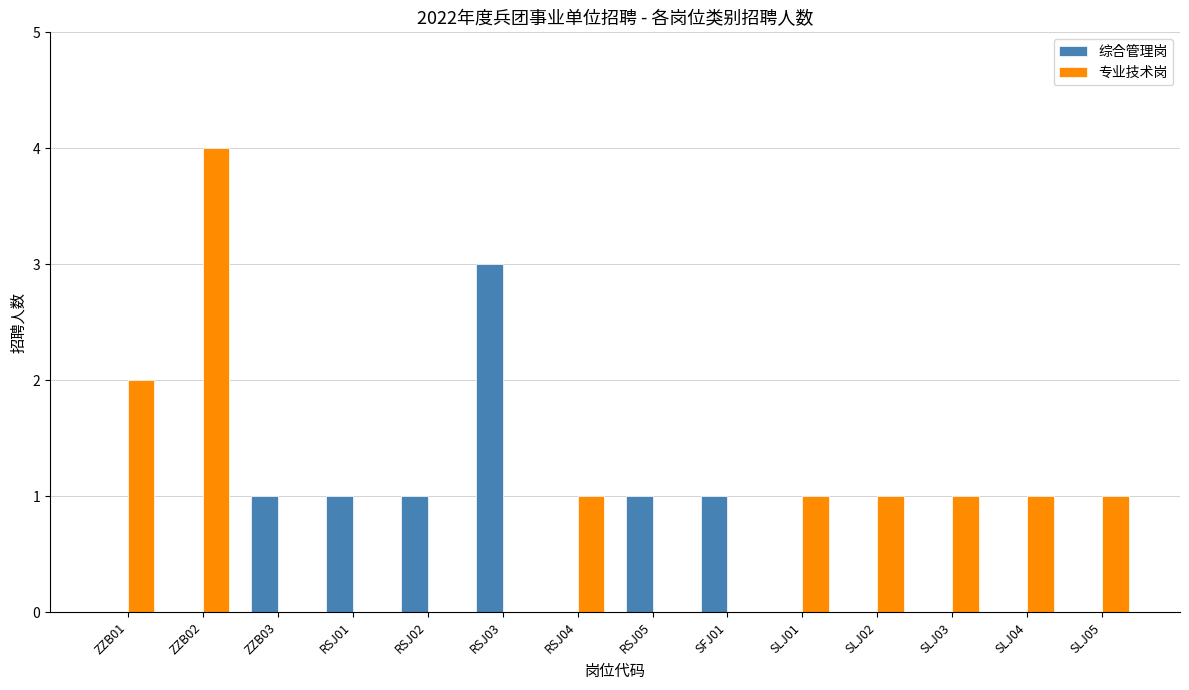

Which series has the largest total across all categories?

专业技术岗